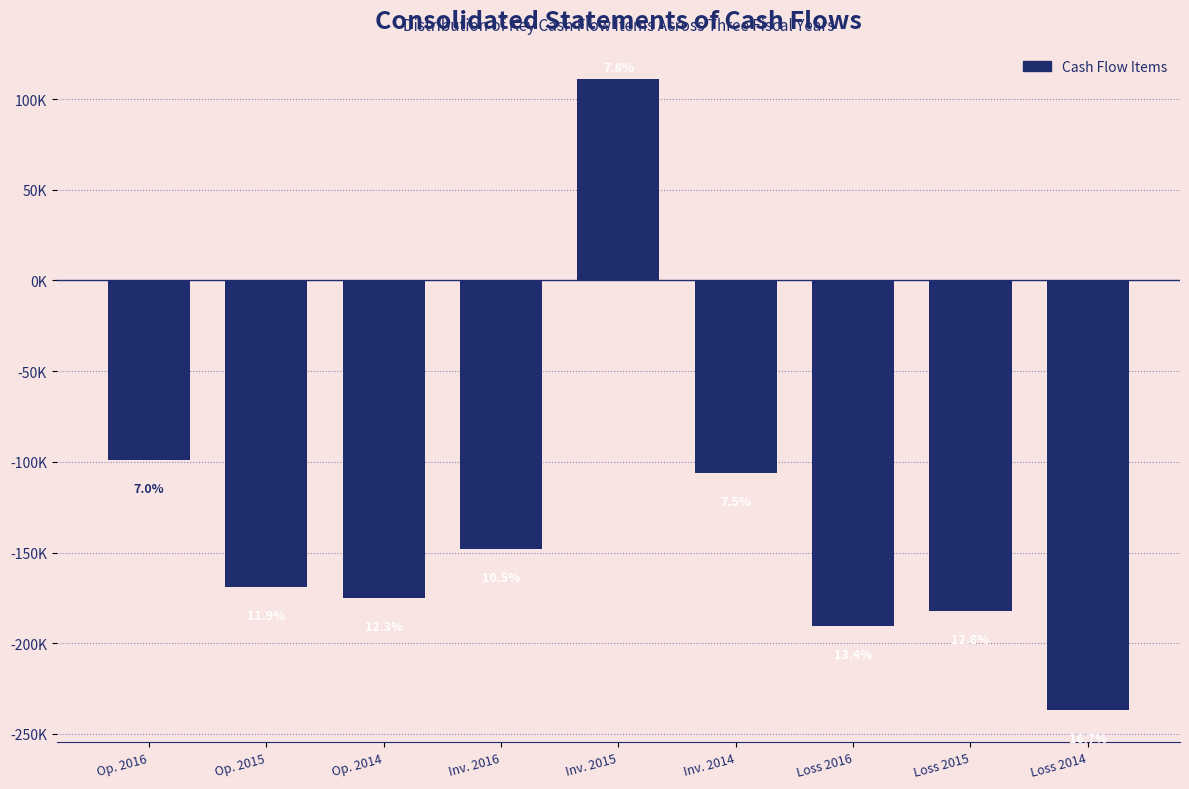

Are the bars horizontal?

No